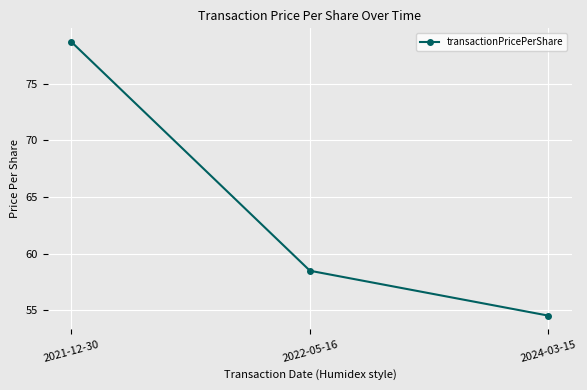

At which label does the data first exceed 58?

2021-12-30